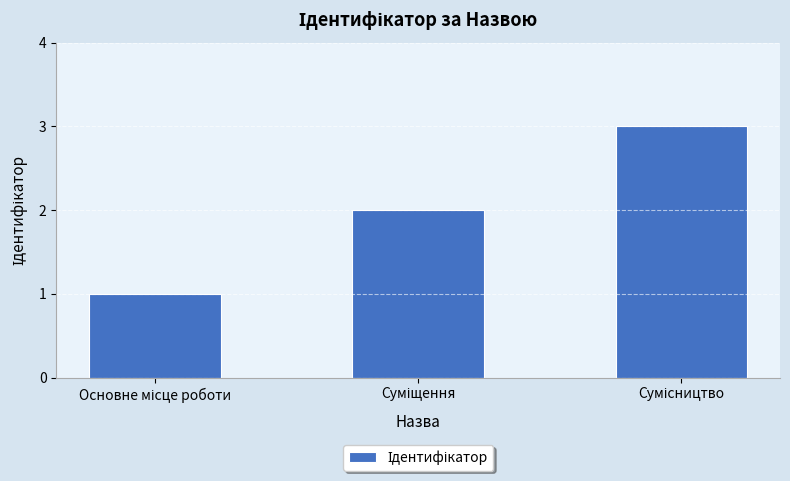

What is the maximum value shown in the chart?

3